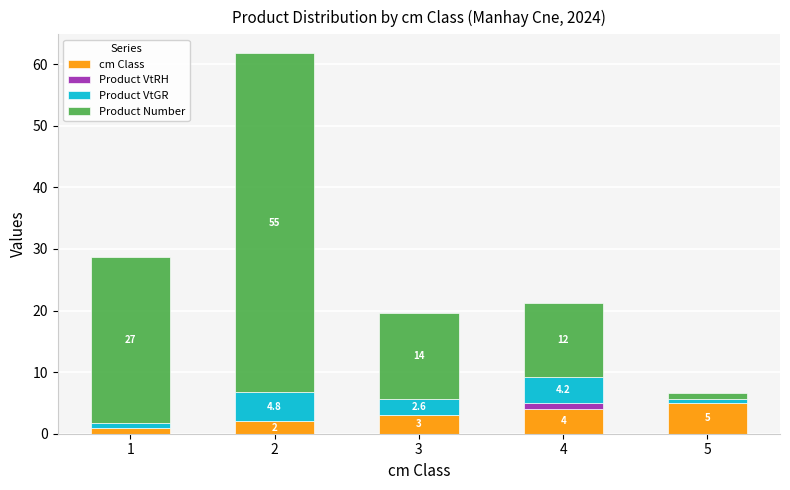

What is the highest value of the cm Class series?

5.0